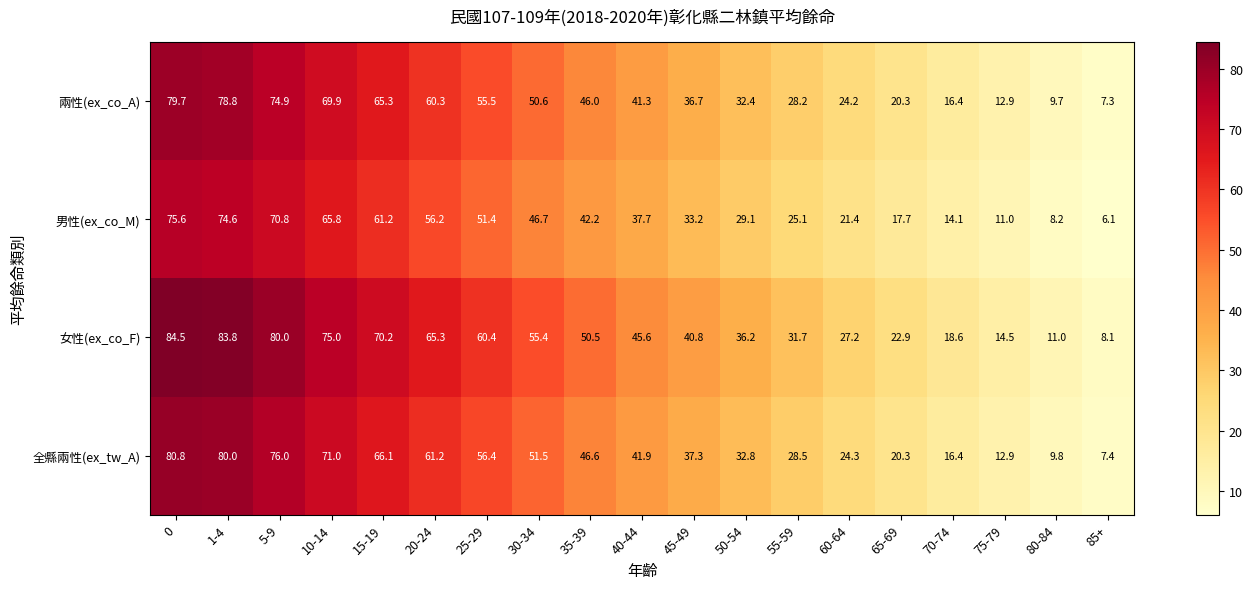

The 兩性(ex_co_A) series shows 14.3 at 80-84. True or false?

False